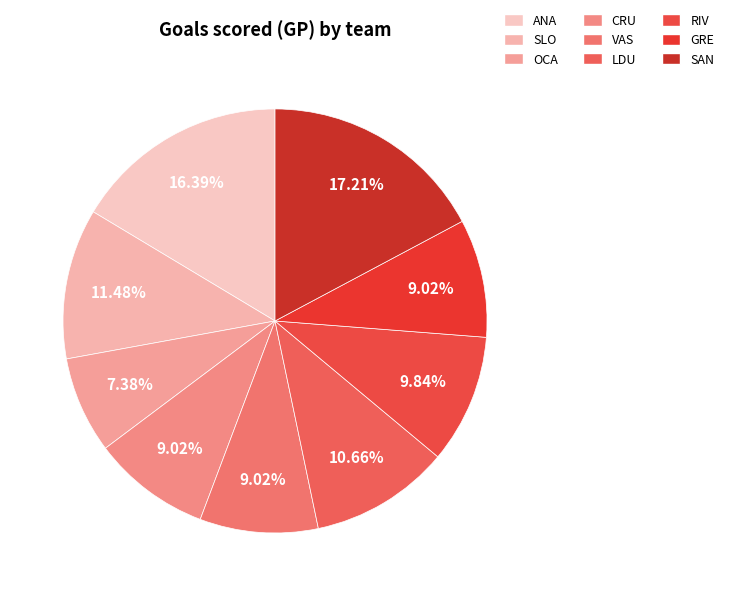

Does any single category account for the majority?

No